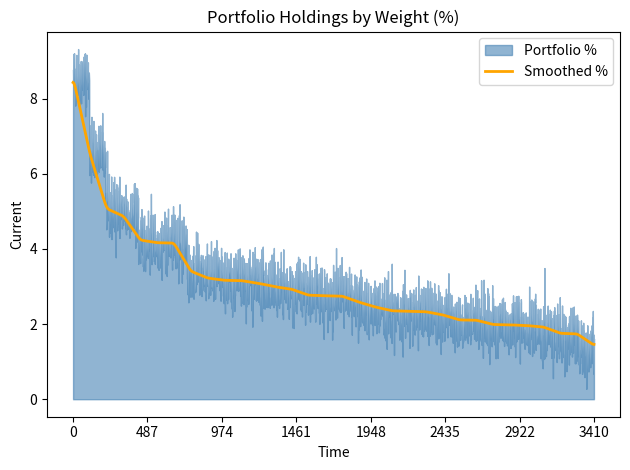

What is the lowest value of the Smoothed % series?

1.5